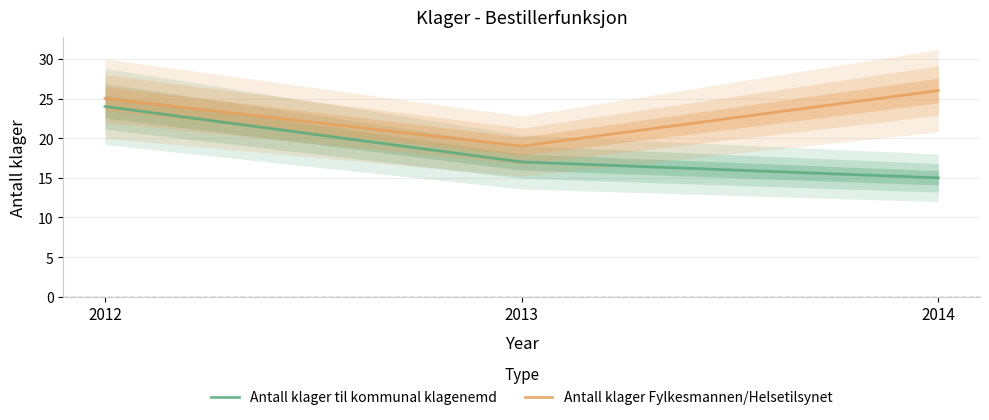

What is the difference between the Antall klager Fylkesmannen/Helsetilsynet values at 2012 and 2013?

6